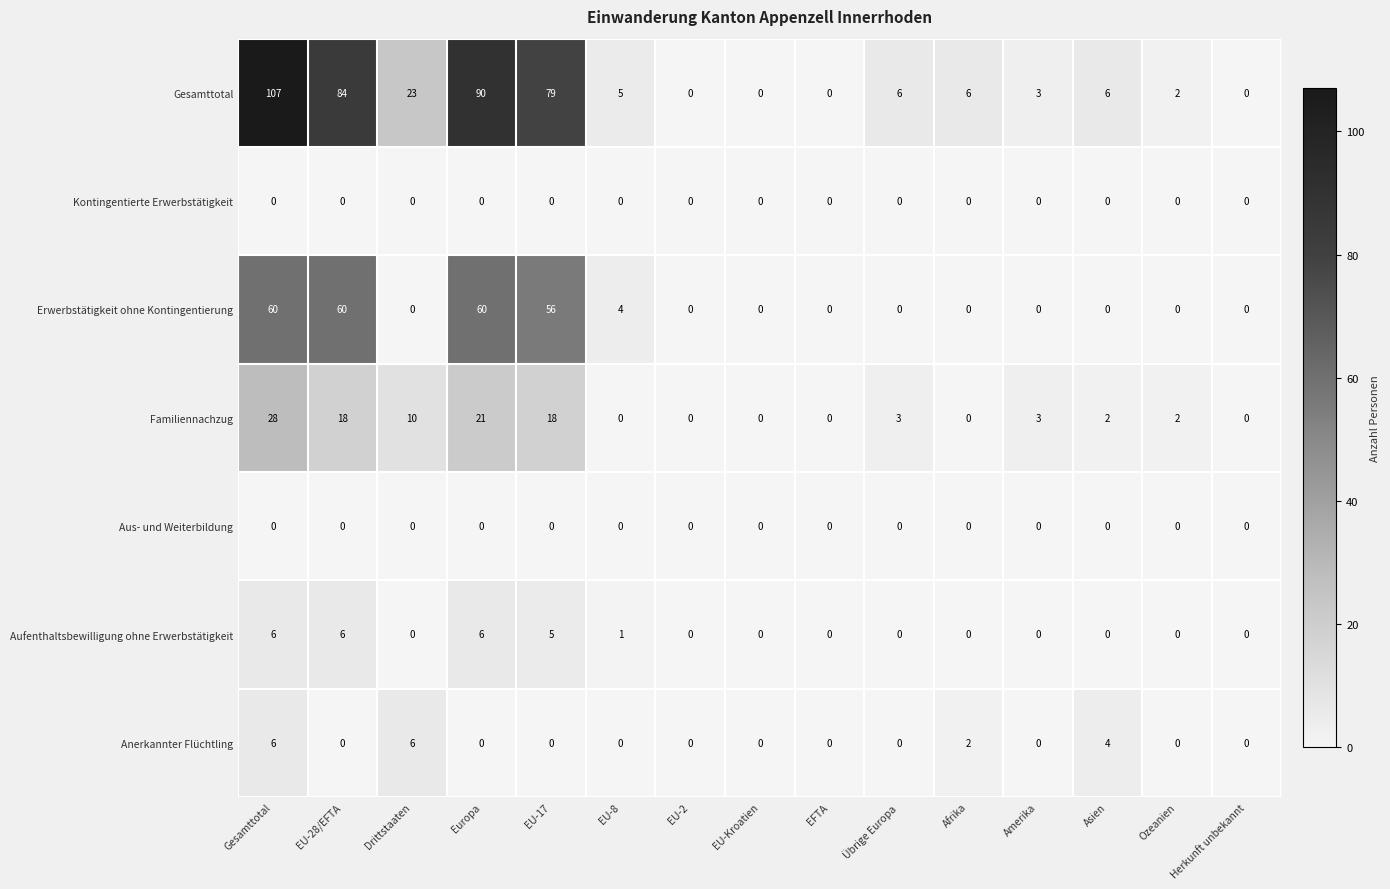

The Erwerbstätigkeit ohne Kontingentierung series shows 60 at Gesamttotal. True or false?

True